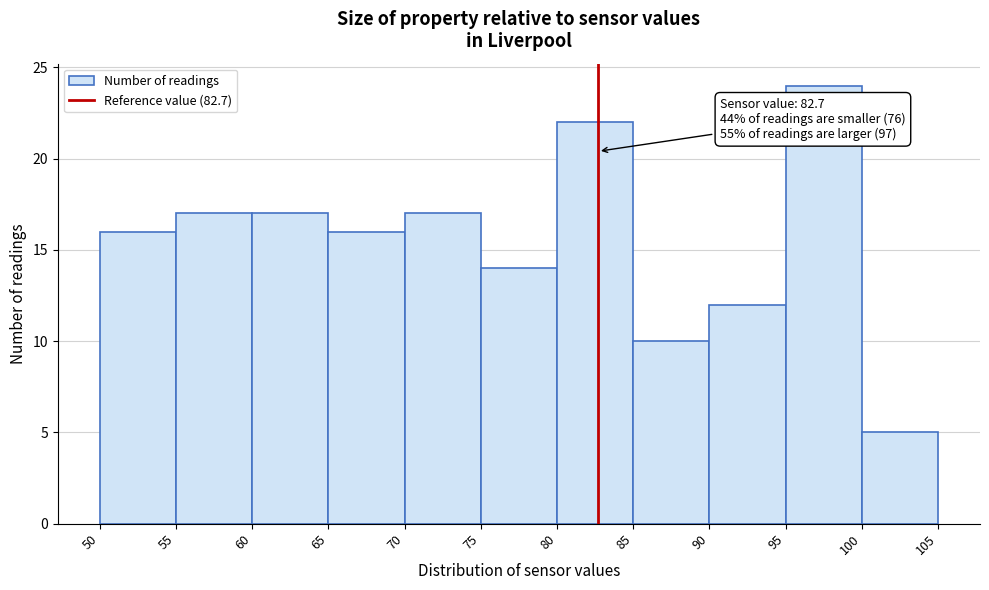

Which range on the x-axis has the tallest bar?

95 to 100